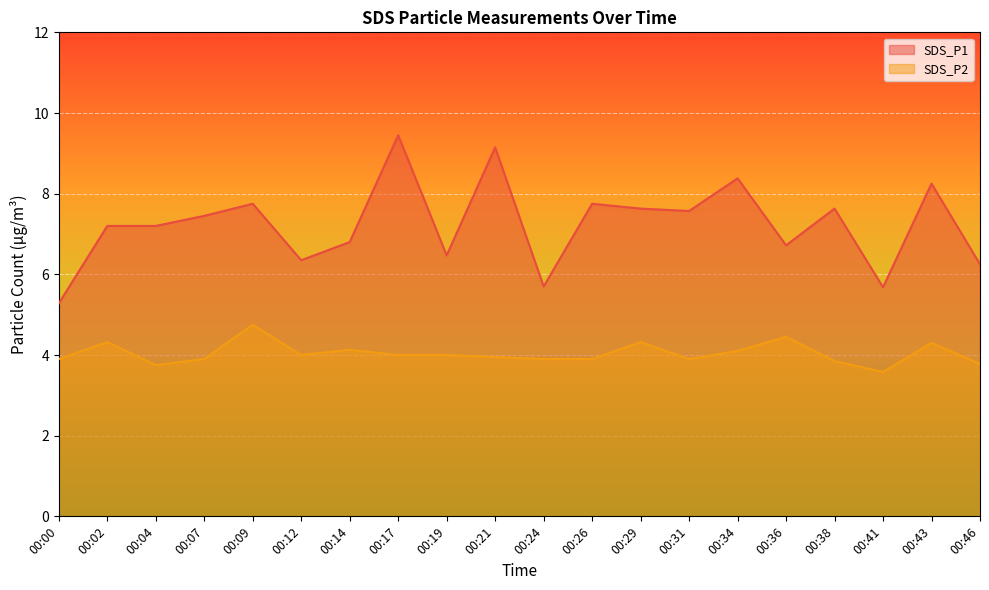

Which series has the largest total across all categories?

SDS_P1